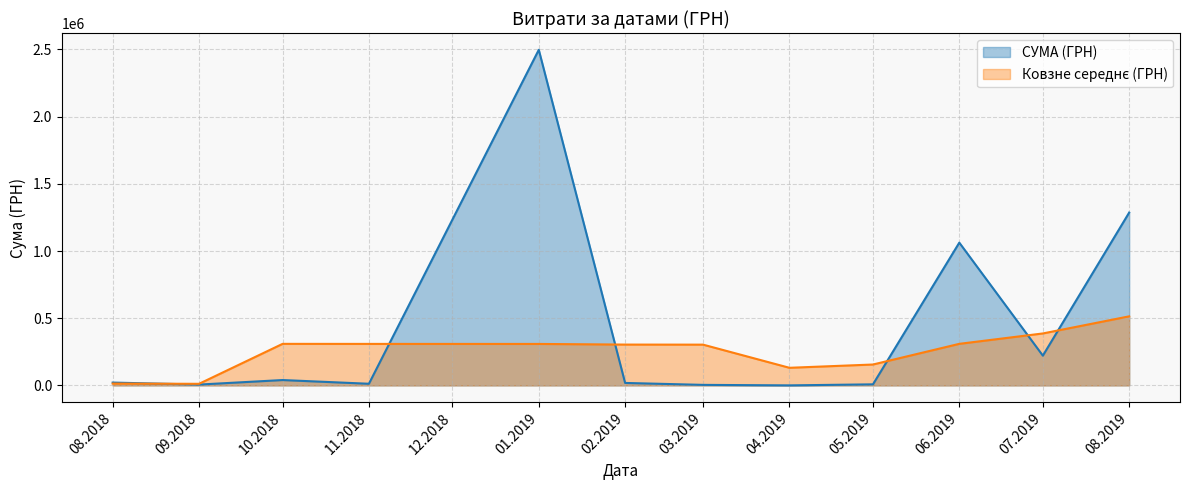

Which series has the largest total across all categories?

СУМА (ГРН)